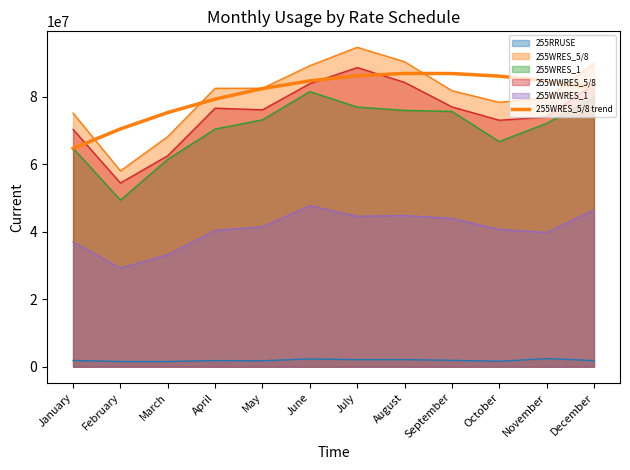

At which category does the data reach its first local peak?

August